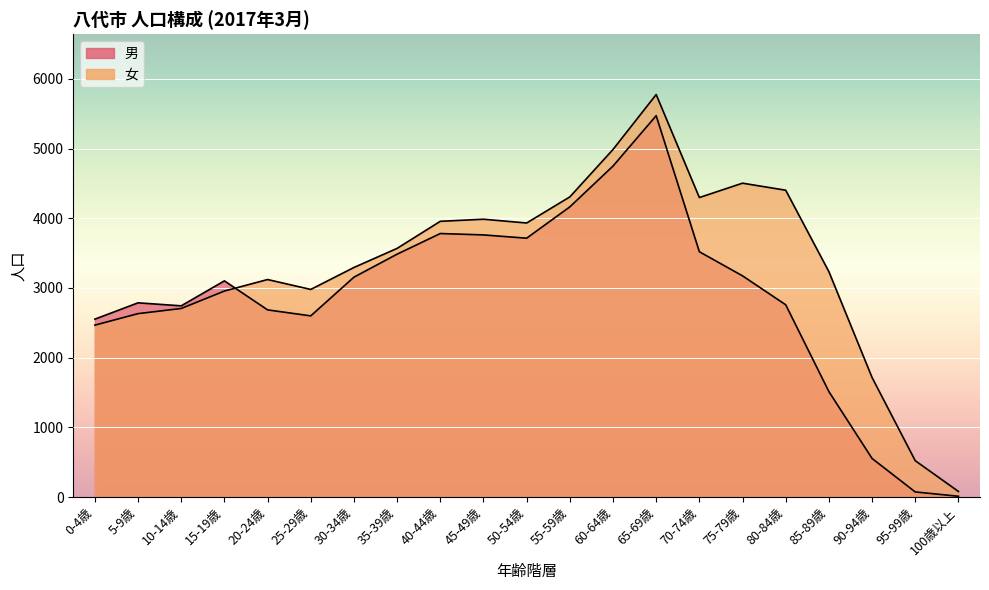

Where do 男 and 女 first cross each other?

15-19歳 and 20-24歳